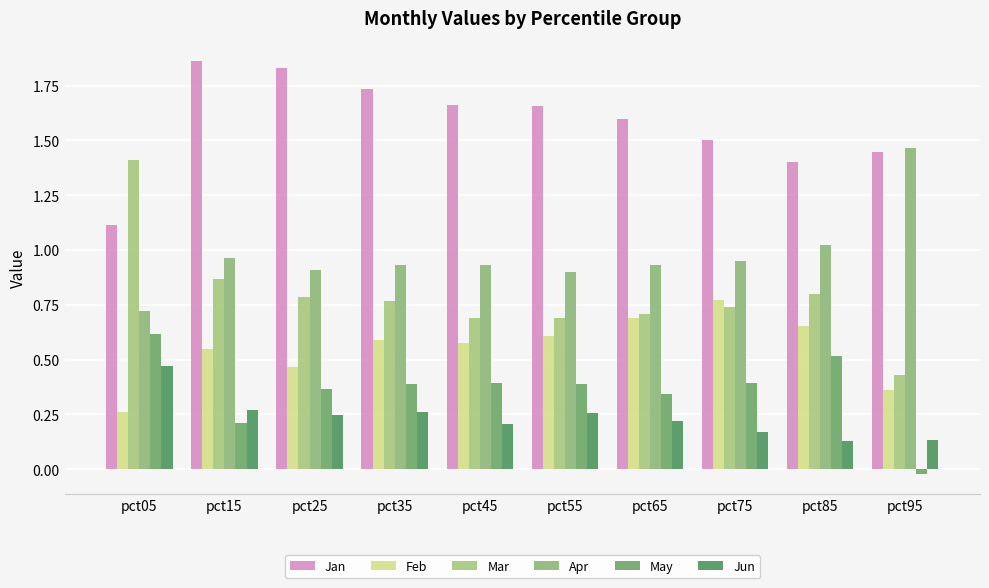

Reading left to right, transcribe all the data shown in this chart.

Jan: 1.1	1.9	1.8	1.7	1.7	1.7	1.6	1.5	1.4	1.4
Feb: 0.3	0.5	0.5	0.6	0.6	0.6	0.7	0.8	0.7	0.4
Mar: 1.4	0.9	0.8	0.8	0.7	0.7	0.7	0.7	0.8	0.4
Apr: 0.7	1.0	0.9	0.9	0.9	0.9	0.9	1.0	1.0	1.5
May: 0.6	0.2	0.4	0.4	0.4	0.4	0.3	0.4	0.5	-0.0
Jun: 0.5	0.3	0.2	0.3	0.2	0.3	0.2	0.2	0.1	0.1